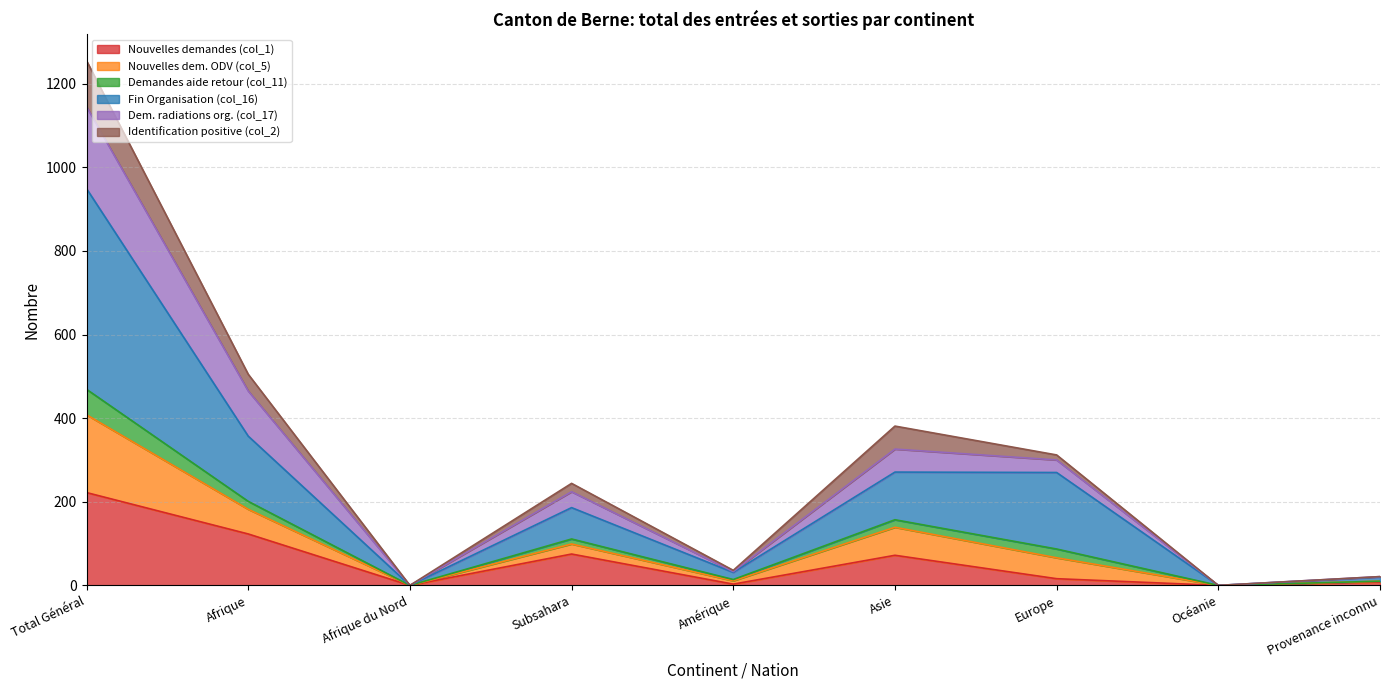

What are all the series names shown in the legend?

Nouvelles demandes (col_1), Nouvelles dem. ODV (col_5), Demandes aide retour (col_11), Fin Organisation (col_16), Dem. radiations org. (col_17), Identification positive (col_2)